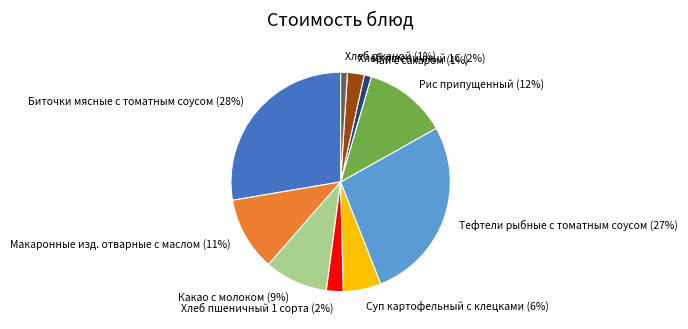

To the nearest percent, what is the average slice percentage?

10%